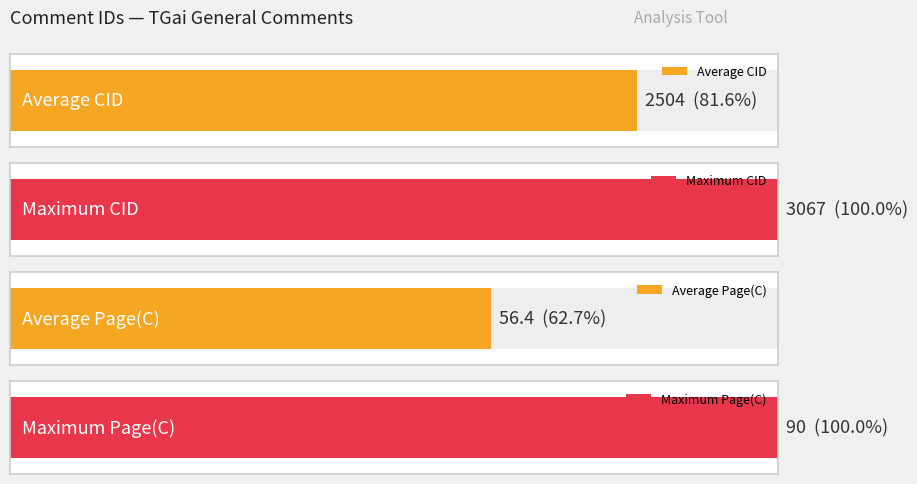

Which has a higher value, 2657 or 2333?

2657